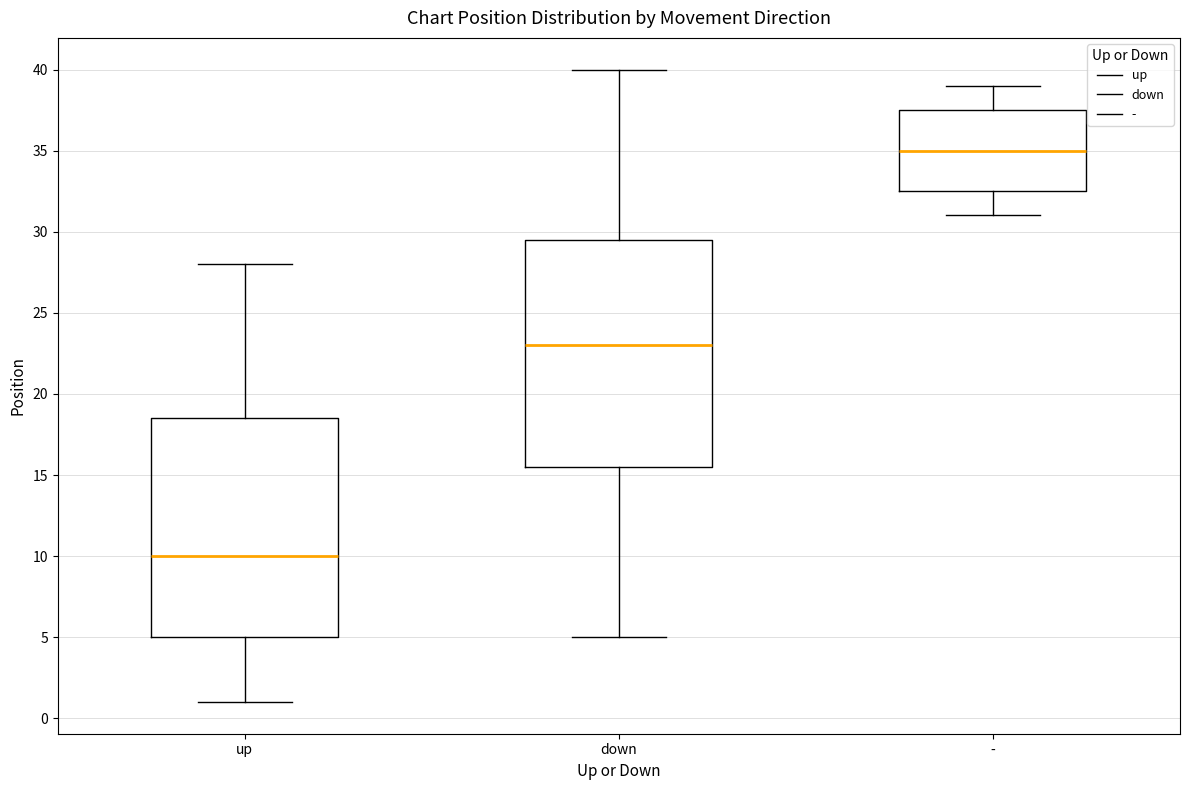

Where does the upper whisker of the box for up end on the y-axis? The values are not printed on the chart, so give them approximately, as read against the axis.

28.0